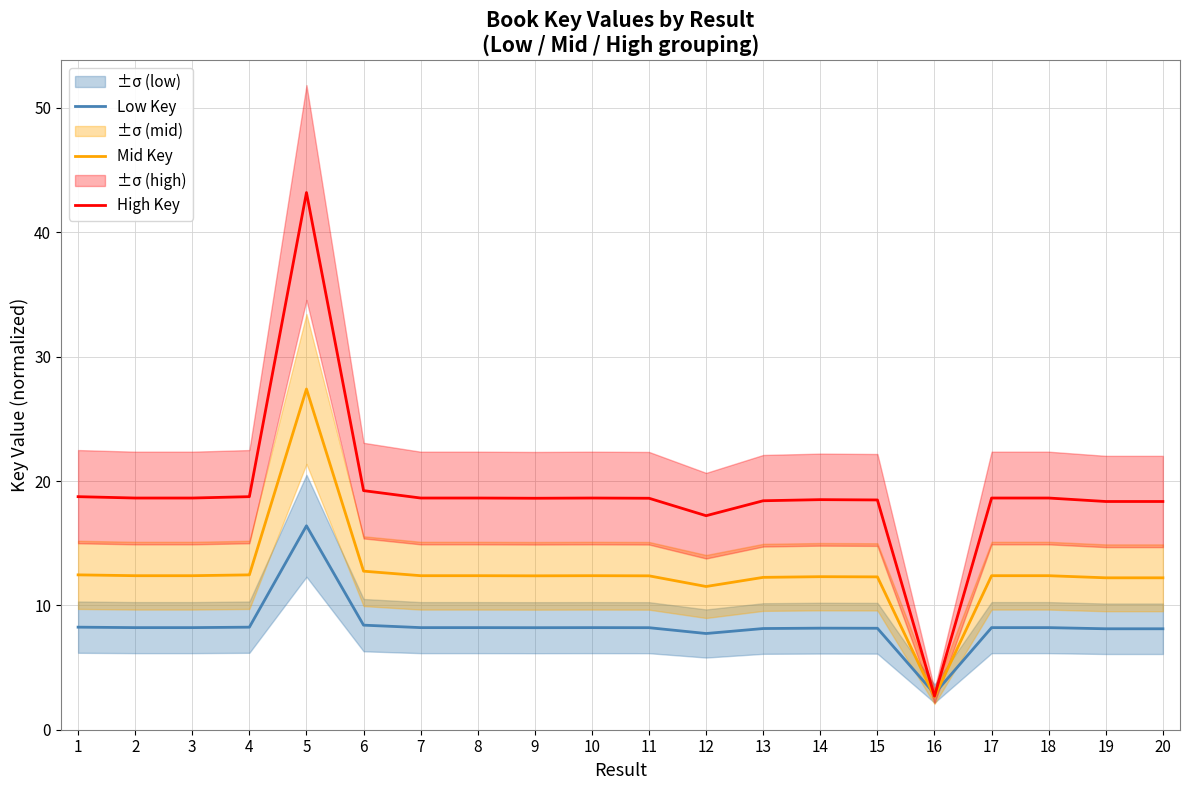

Reading right to left, list all the values displayed in this chart.

Low Key: 8.1	8.1	8.2	8.2	2.9	8.2	8.2	8.1	7.7	8.2	8.2	8.2	8.2	8.2	8.4	16.4	8.2	8.2	8.2	8.2
Mid Key: 12.2	12.2	12.4	12.4	2.7	12.3	12.3	12.3	11.5	12.4	12.4	12.4	12.4	12.4	12.8	27.4	12.5	12.4	12.4	12.5
High Key: 18.4	18.4	18.6	18.6	2.7	18.5	18.5	18.4	17.2	18.6	18.6	18.6	18.6	18.6	19.2	43.2	18.7	18.6	18.6	18.7